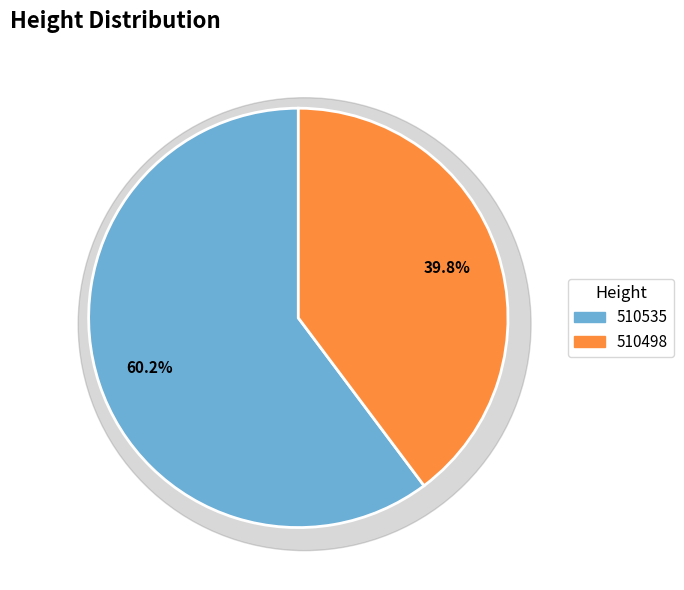

To the nearest percent, what is the average slice percentage?

50%